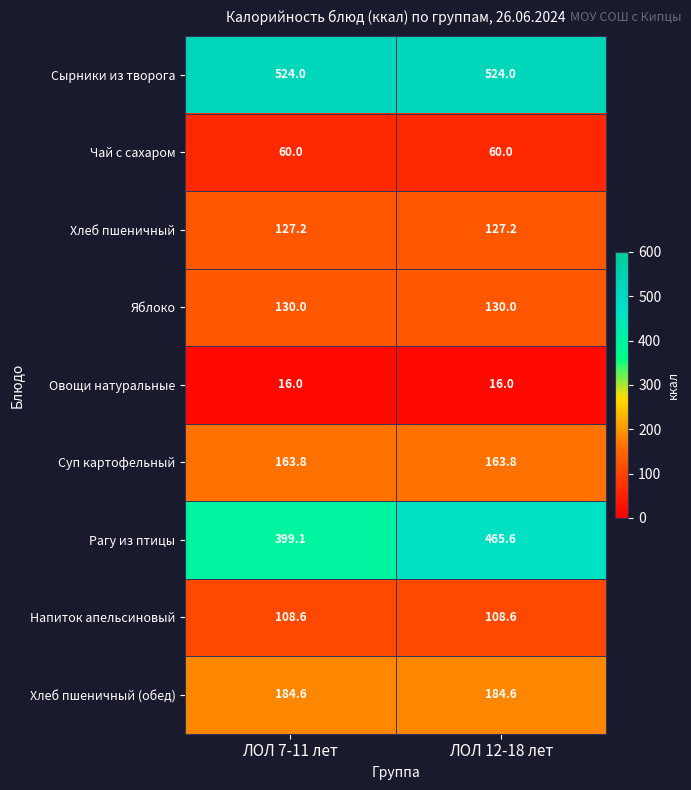

What is the maximum value shown in the chart?

524.0